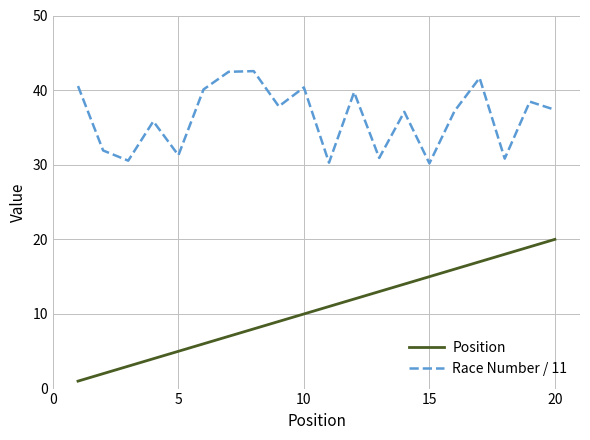

Which series has the largest total across all categories?

Race Number / 11